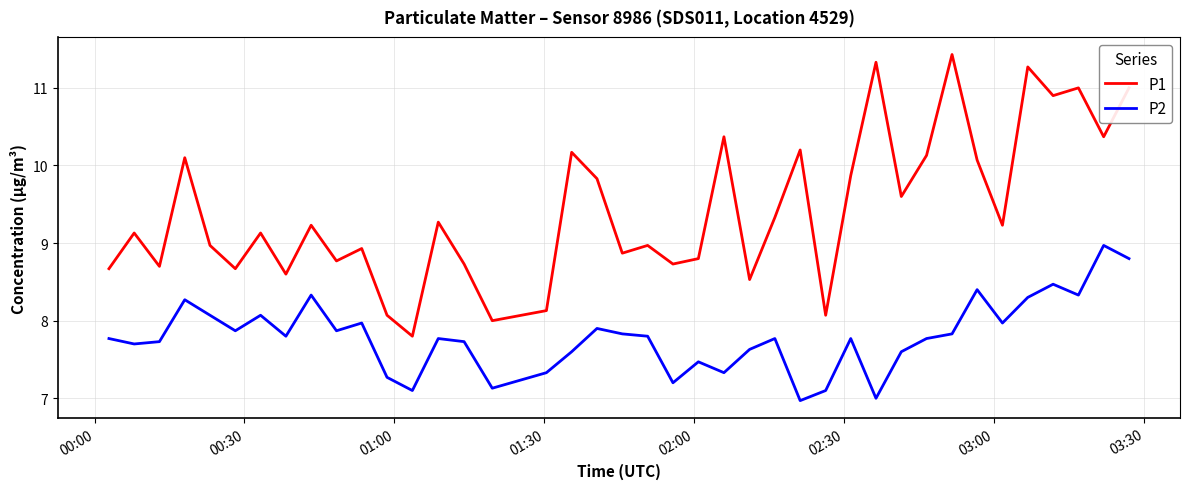

What is the difference between the maximum and minimum values in the P1 series?

3.6